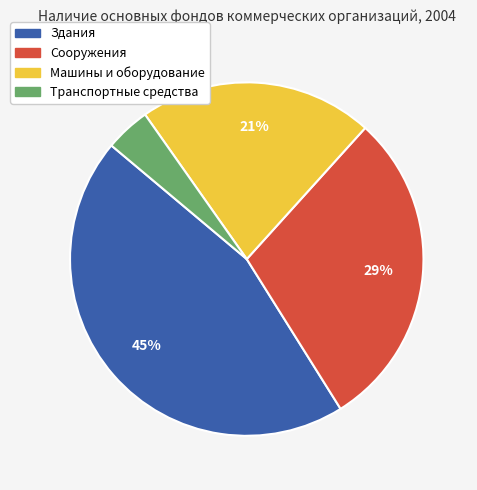

How many segments does this pie chart have?

4